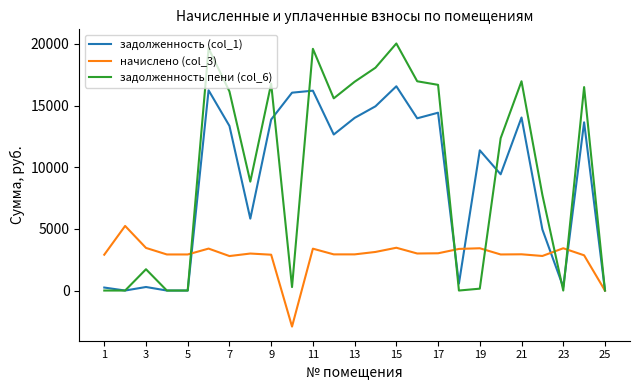

What is the smallest value displayed?

-2922.5